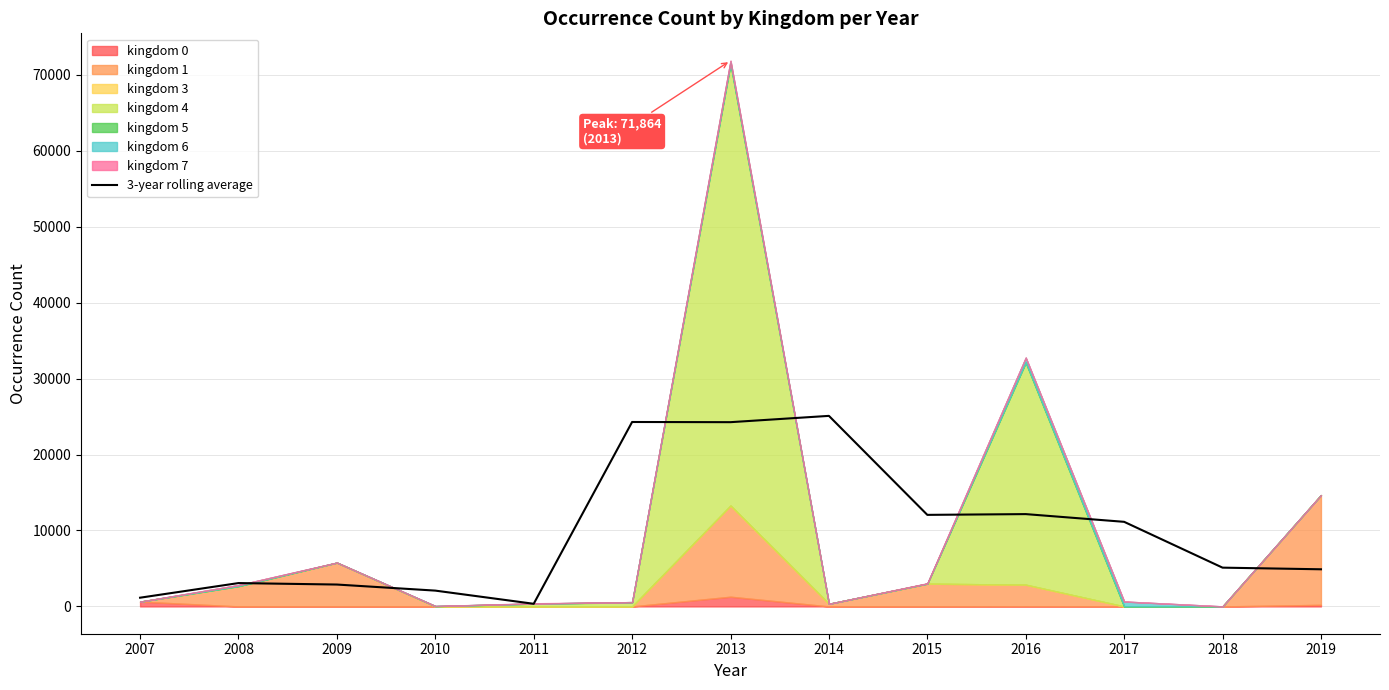

True or false: there are more than 1 points higher than both neighbors.

True